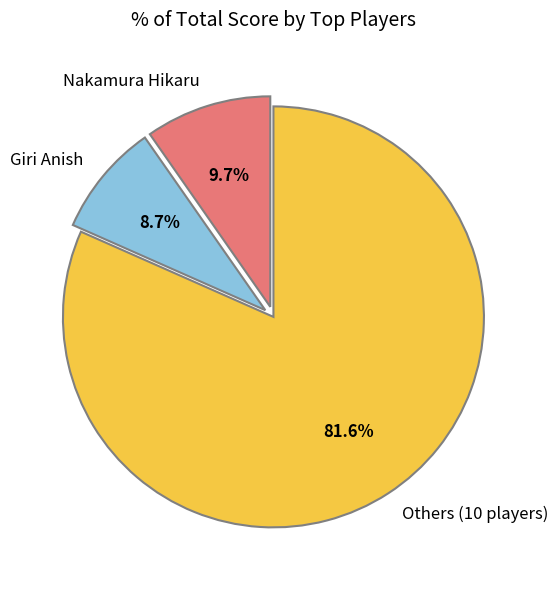

Does any single category account for the majority?

Yes